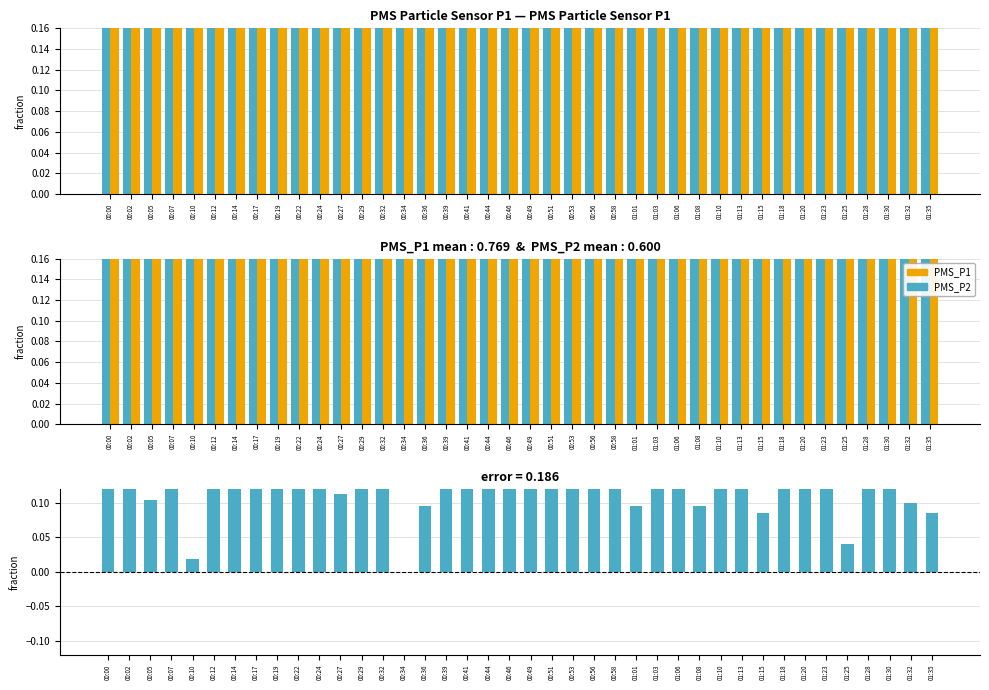

Which series changed the most between 00:12 and 00:44?

PMS_P1